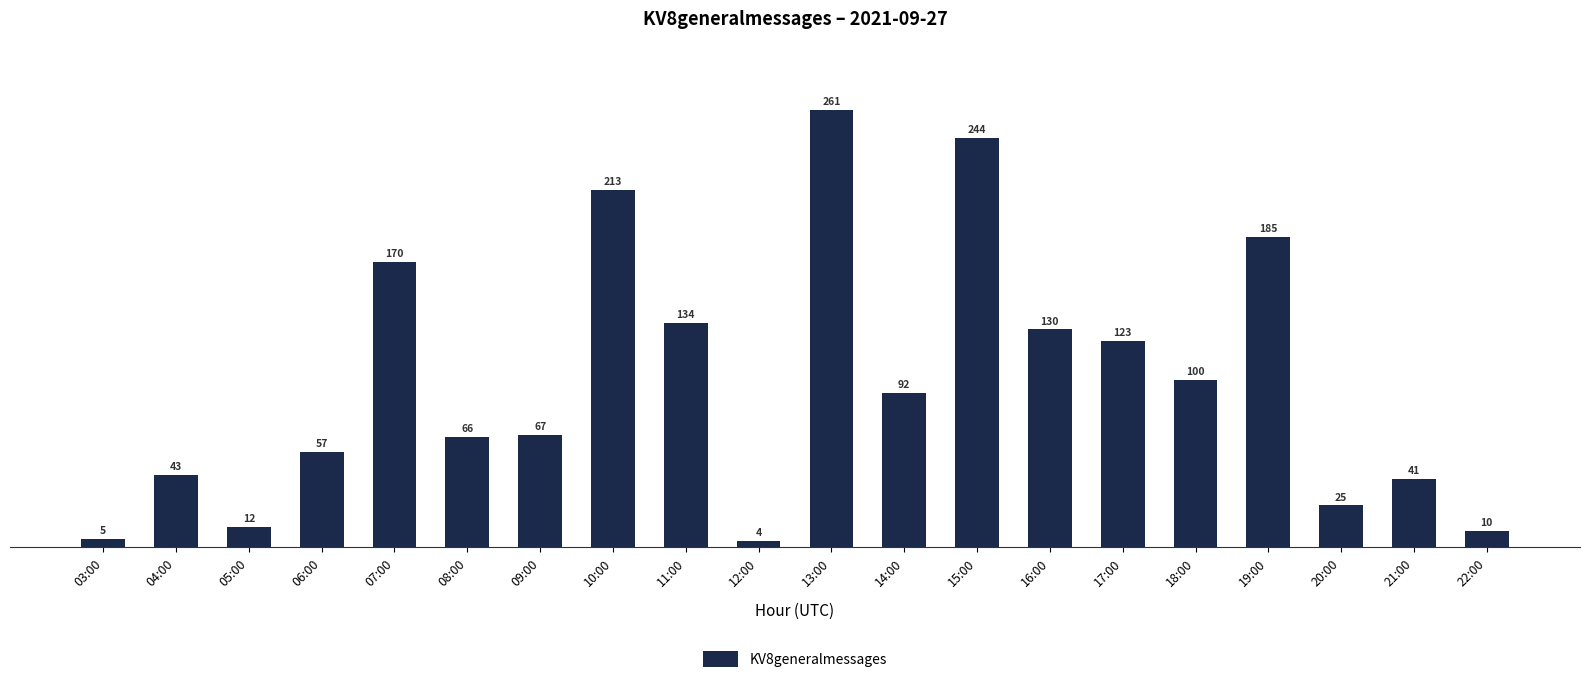

Are the bars horizontal?

No